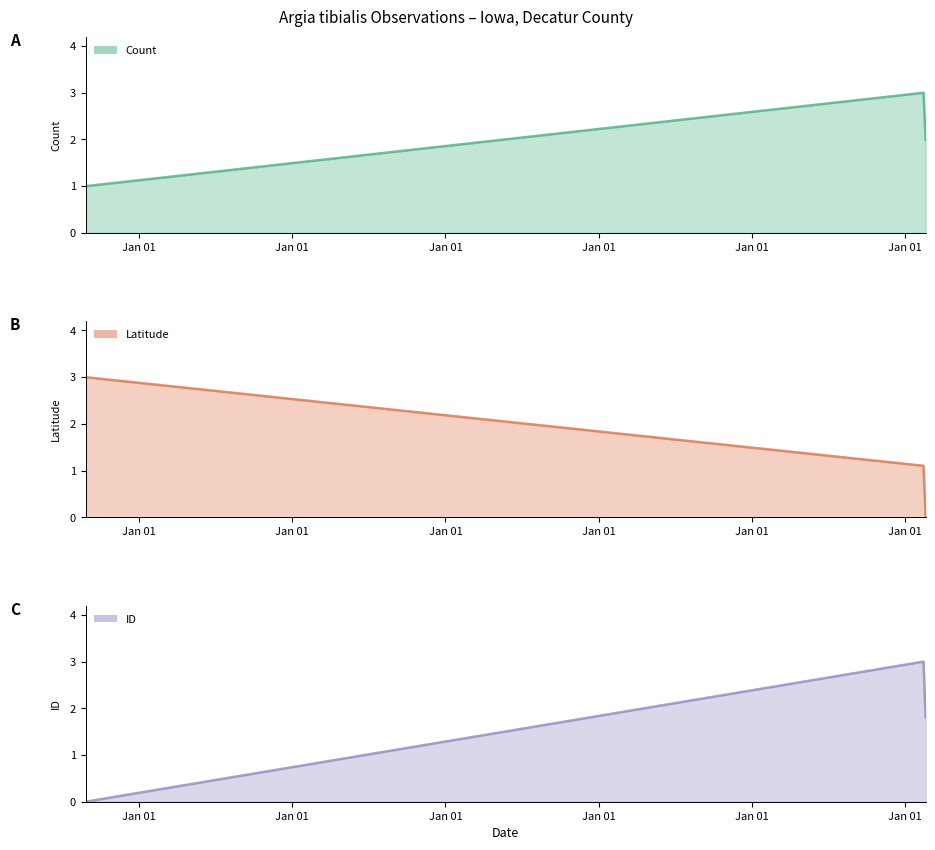

True or false: ID line has a value of 5.4 at Jan 01.

False